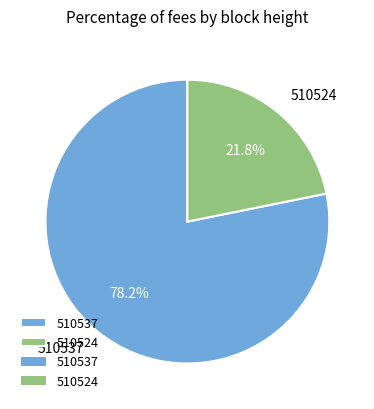

What percentage is NOT represented by 510524?

78.2%